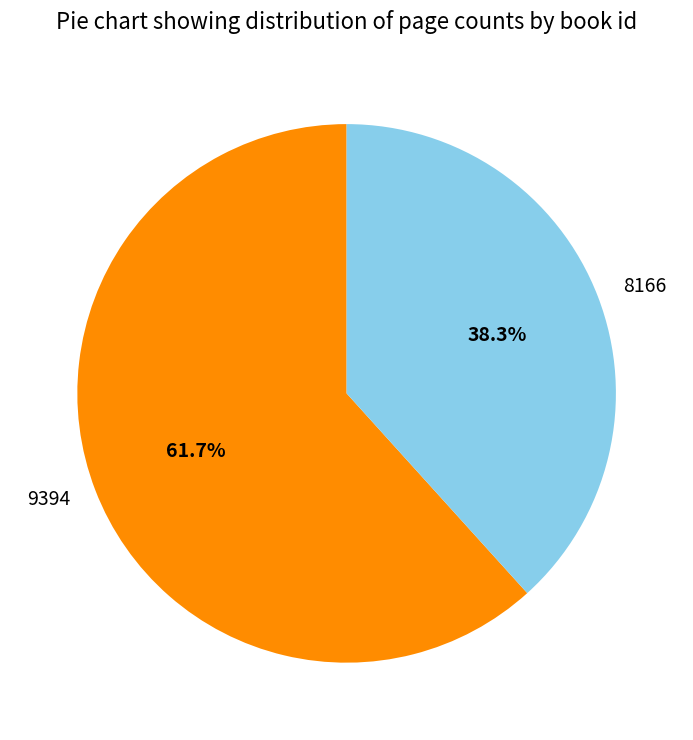

To the nearest percent, what portion does 9394 represent?

62%